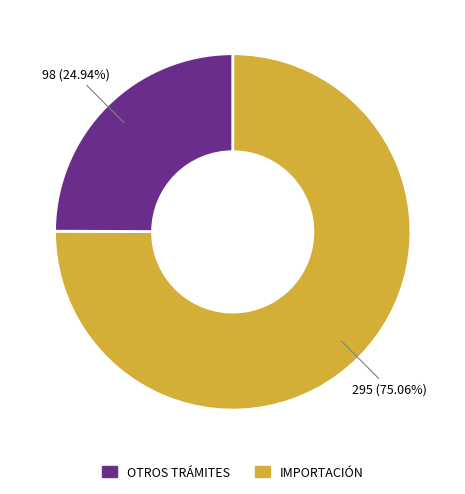

Is there any slice that represents more than half of the pie?

Yes